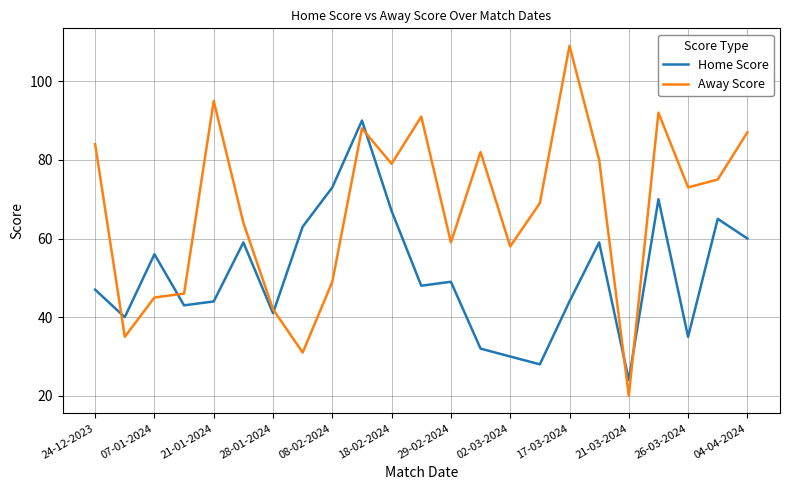

What is the greatest value displayed?

109